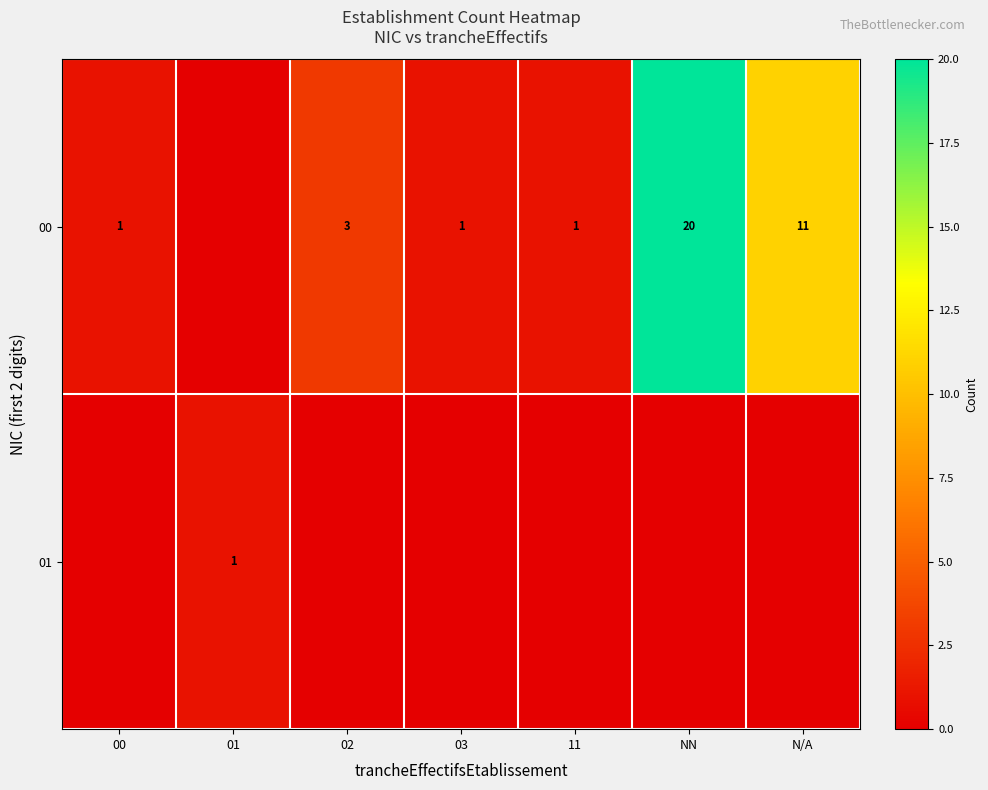

Is it true that 00 equals 2 at 03?

False